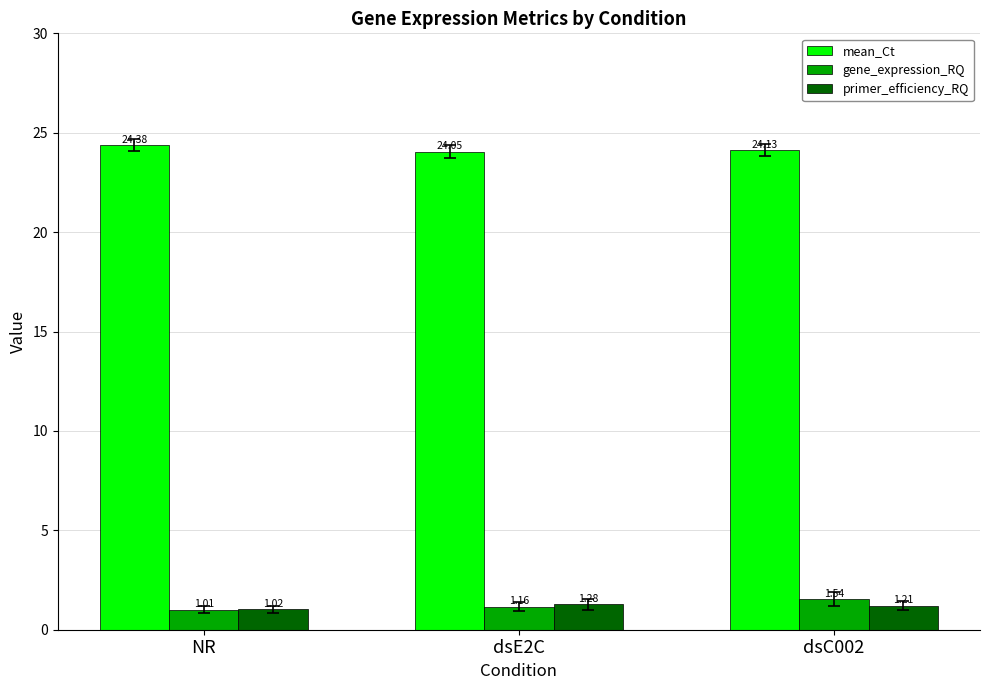

What is the difference between the maximum and minimum values in the primer_efficiency_RQ series?

0.3